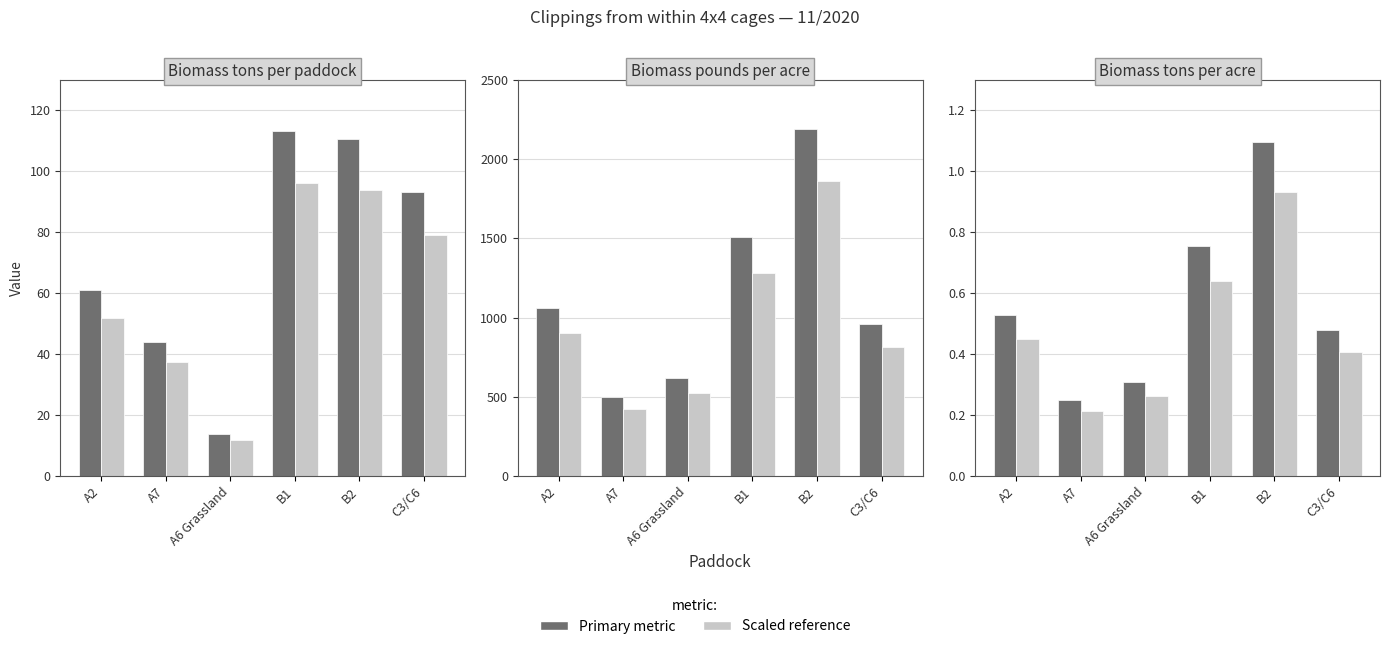

The Biomass metric series shows 0.1 at A7. True or false?

False